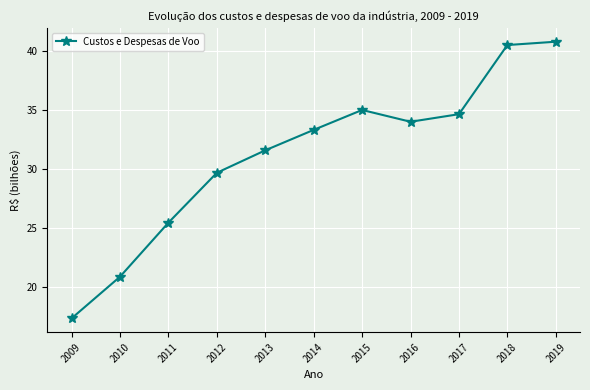

List the labels in order of value, smallest first.

2009, 2010, 2011, 2012, 2013, 2014, 2016, 2017, 2015, 2018, 2019